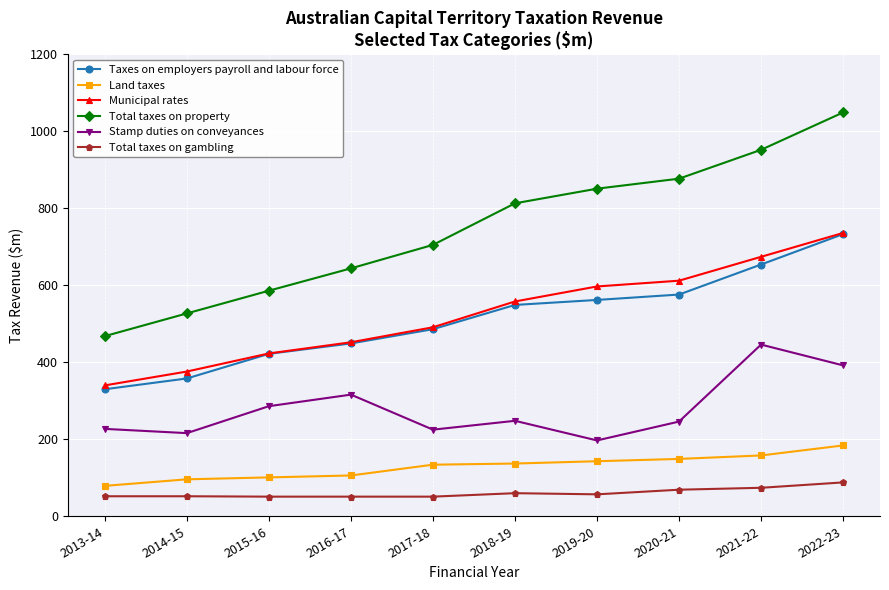

What is the difference between the maximum and second lowest values in the Land taxes series?

88